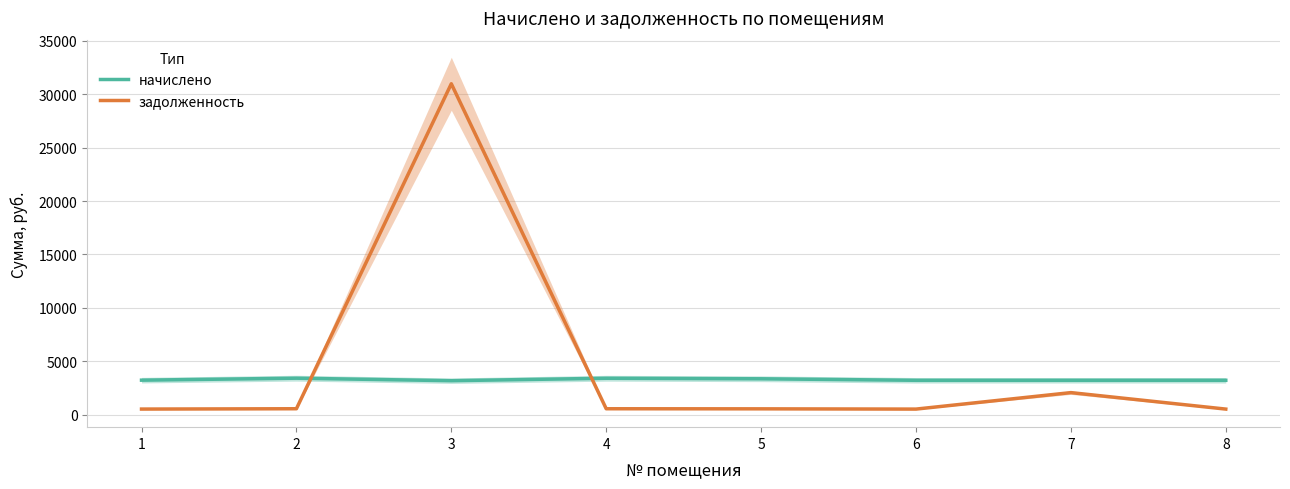

How many data points does each series have?

8